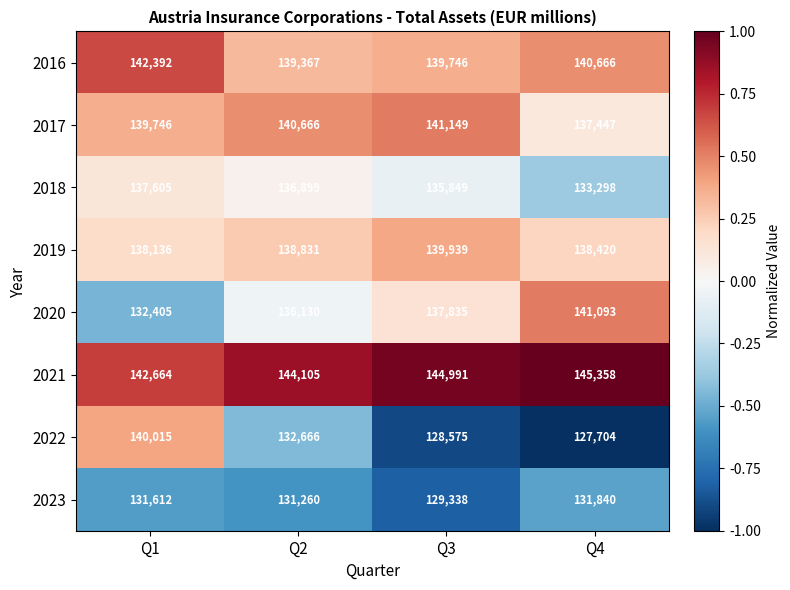

What is the difference between the 2021 values at Q2 and Q1?

1441